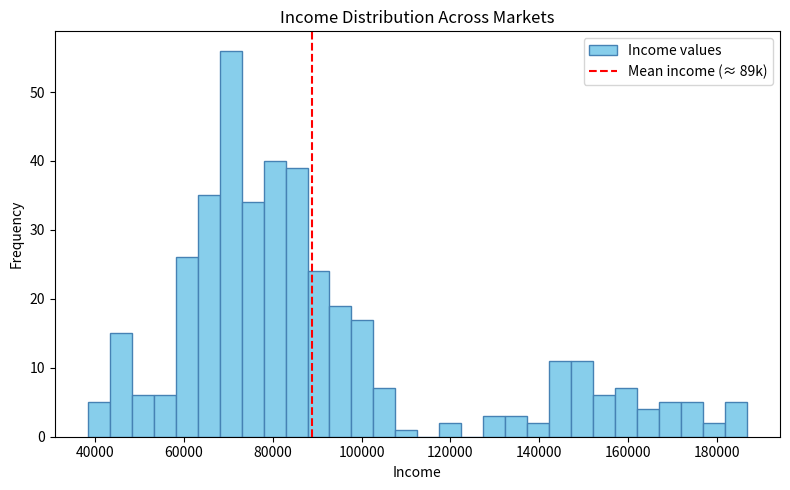

Read against the x-axis, roughly where is the centre of the tallest bar?

70000